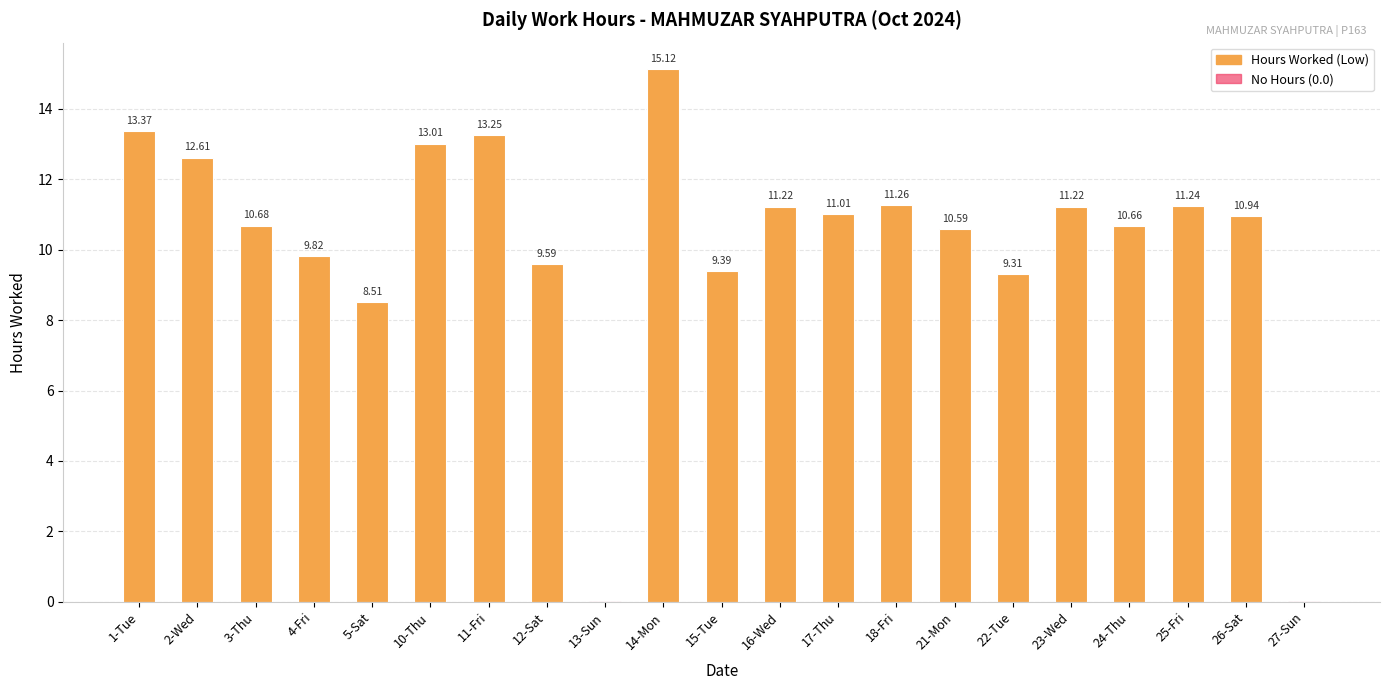

How many values are above zero?

19